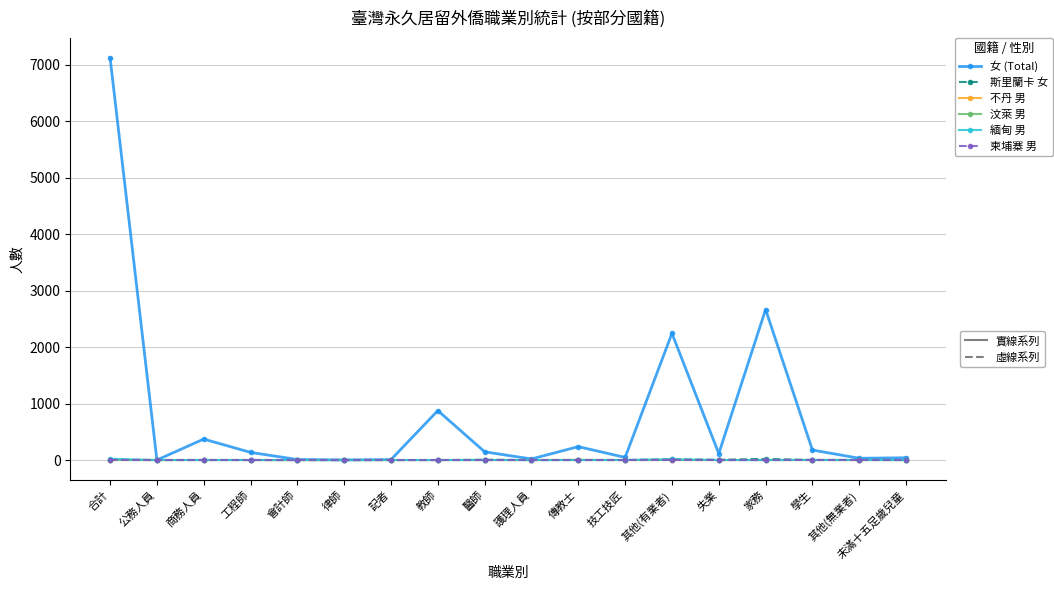

Which label corresponds to the largest value in the chart?

合計